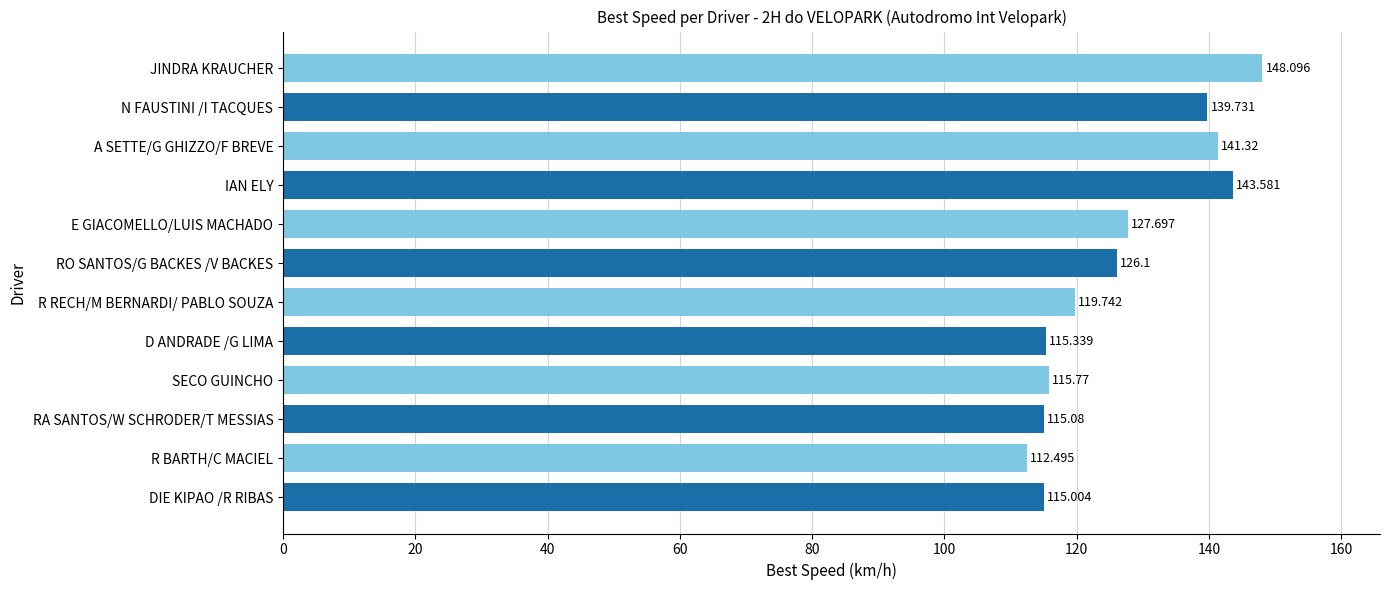

Rank the categories by value from highest to lowest.

JINDRA KRAUCHER, IAN ELY, A SETTE/G GHIZZO/F BREVE, N FAUSTINI /I TACQUES, E GIACOMELLO/LUIS MACHADO, RO SANTOS/G BACKES /V BACKES, R RECH/M BERNARDI/ PABLO SOUZA, SECO GUINCHO, D ANDRADE /G LIMA, RA SANTOS/W SCHRODER/T MESSIAS, DIE KIPAO /R RIBAS, R BARTH/C MACIEL